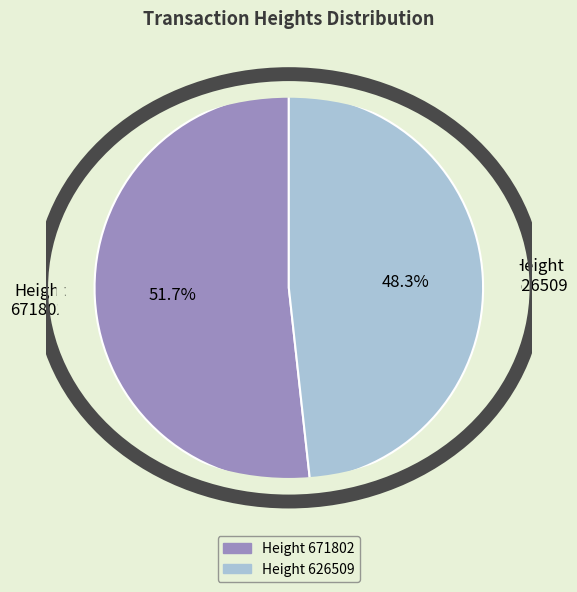

What is the ratio of the value at Height 626509 to the value at Height 671802?

0.9